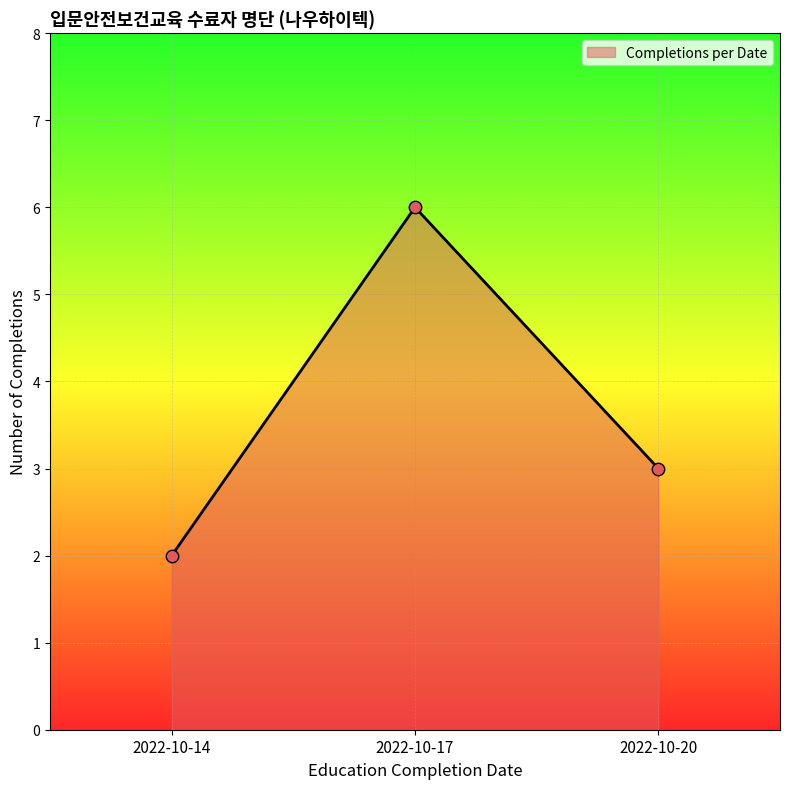

What is the ratio of the value at 2022-10-14 to the value at 2022-10-20?

0.7